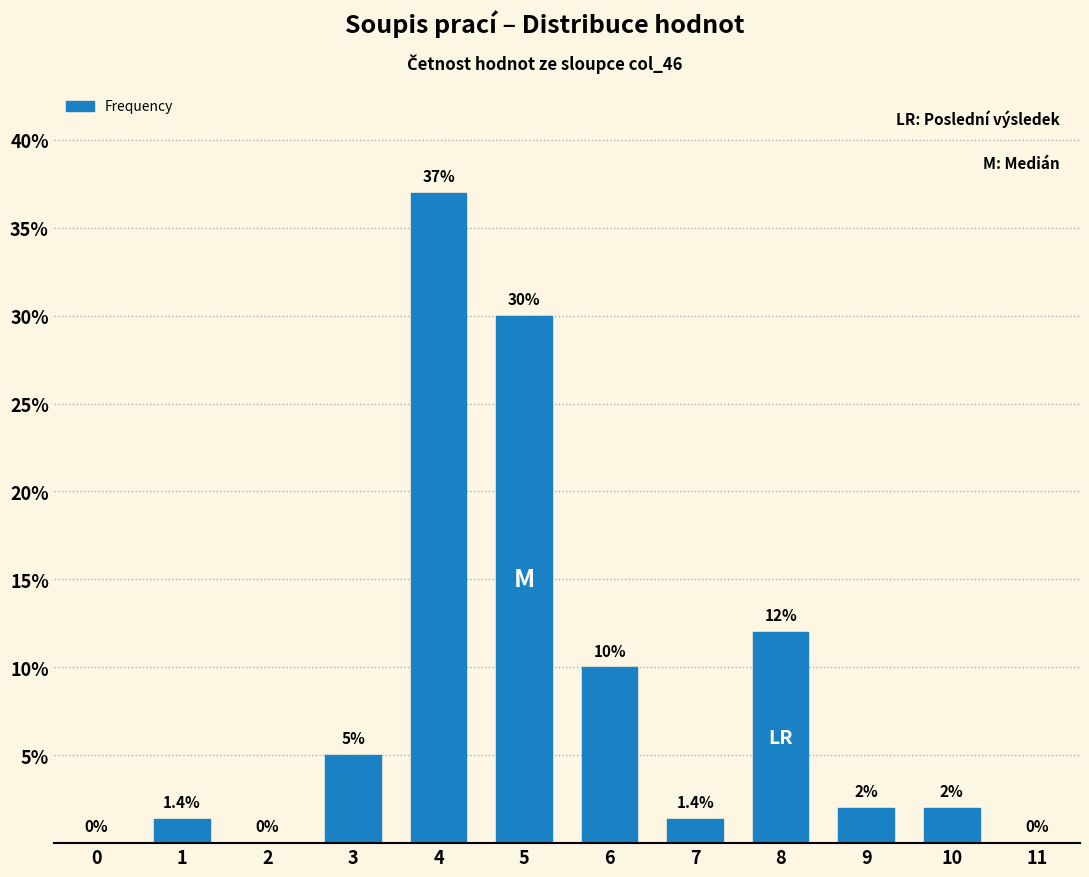

Reading left to right, extract all data points from this chart.

0=0.0	1=1.4	2=0.0	3=5.0	4=37.0	5=30.0	6=10.0	7=1.4	8=12.0	9=2.0	10=2.0	11=0.0